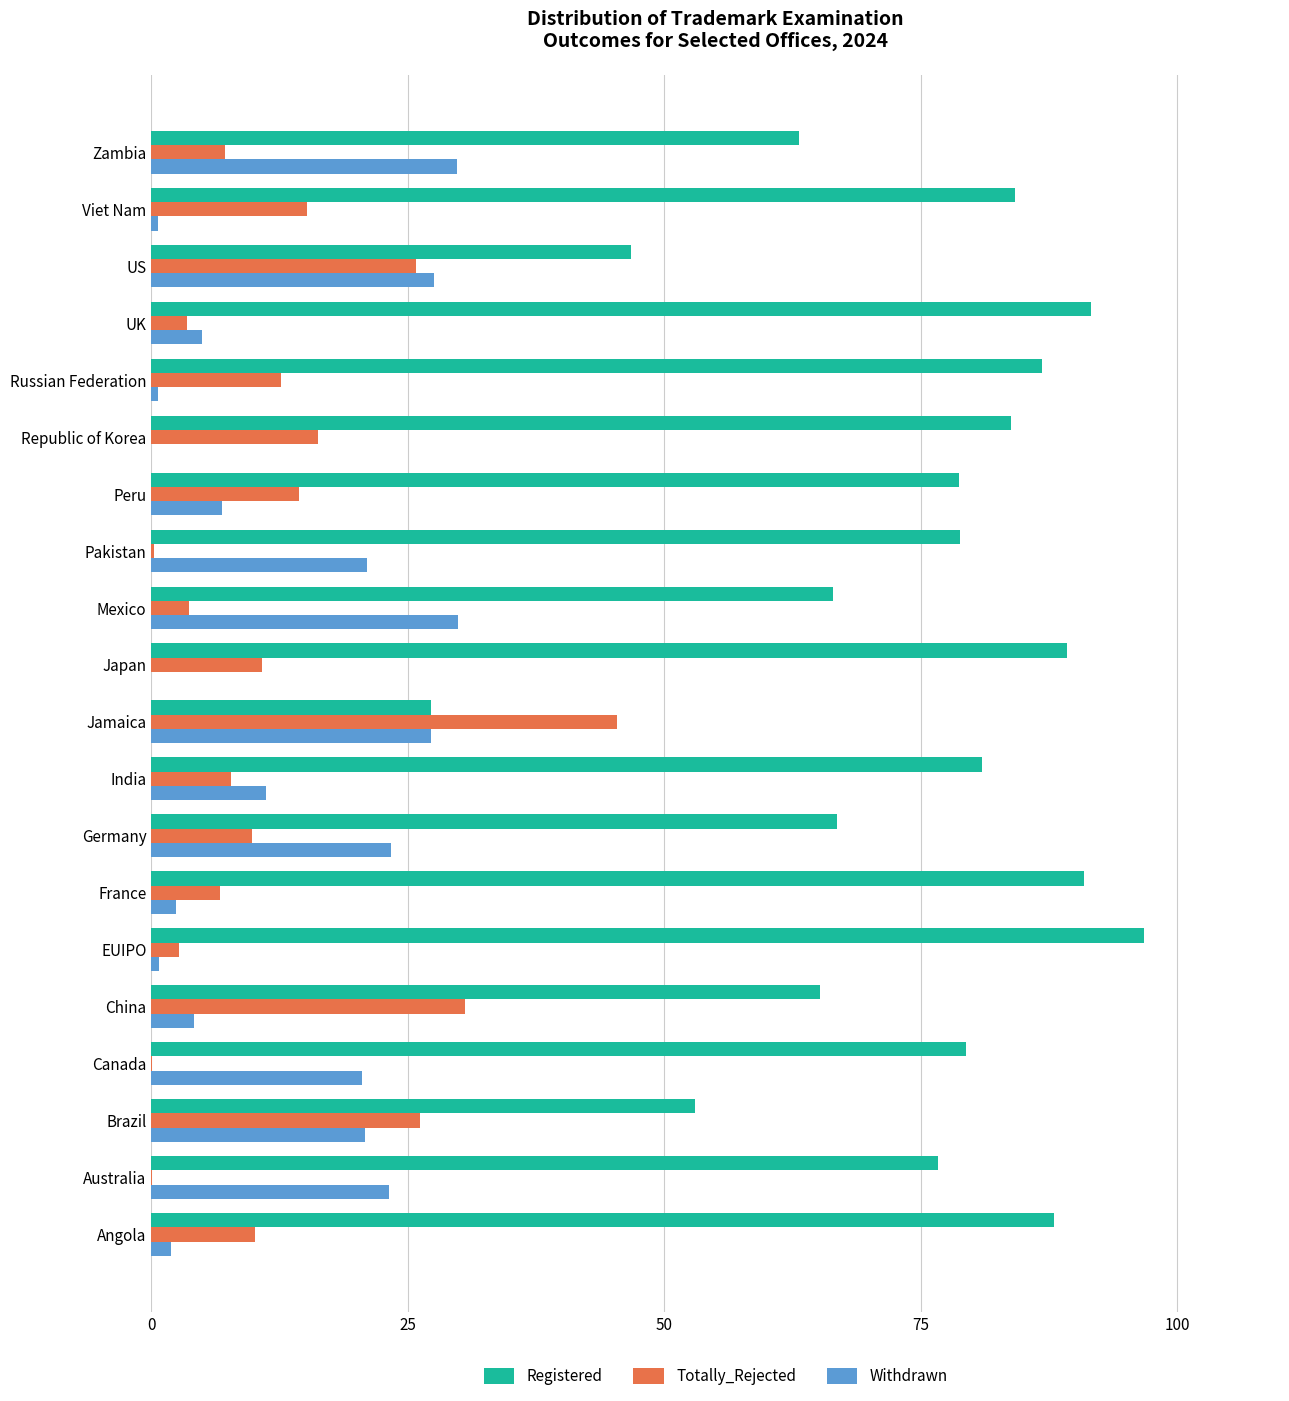

Is the value of Totally_Rejected at UK greater than the value of Registered at Japan?

No